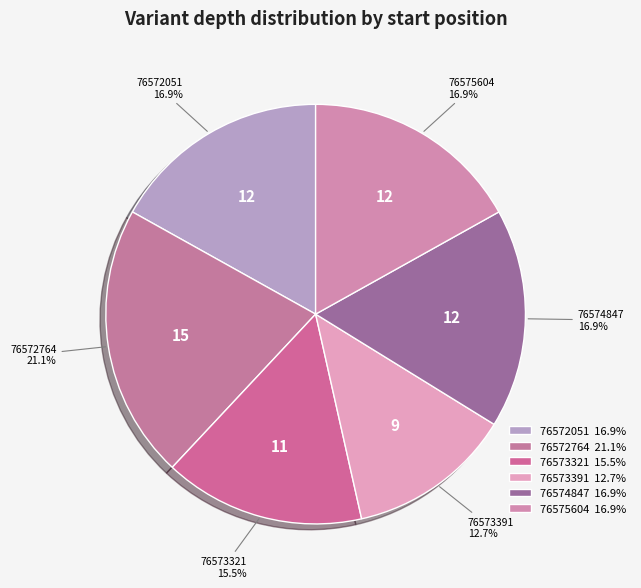

Is there any slice that represents more than half of the pie?

No